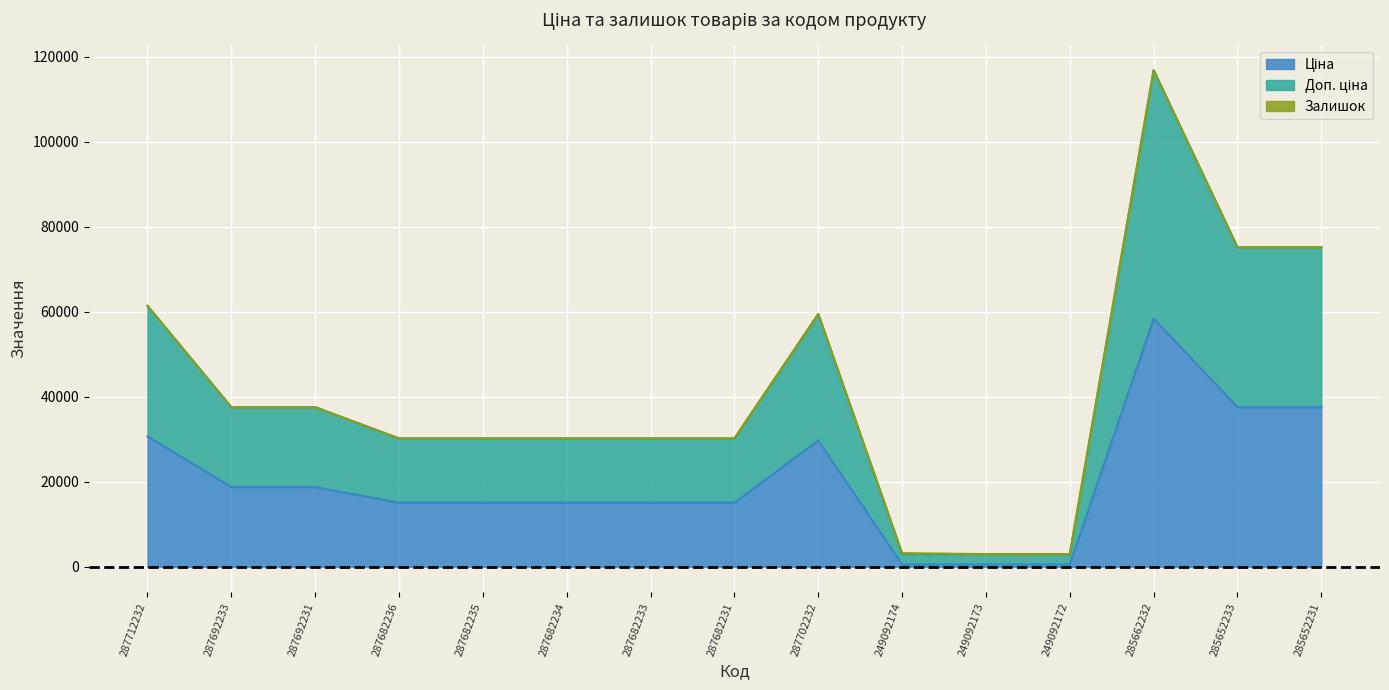

What is the total value across all series at 287692233?

37593.6